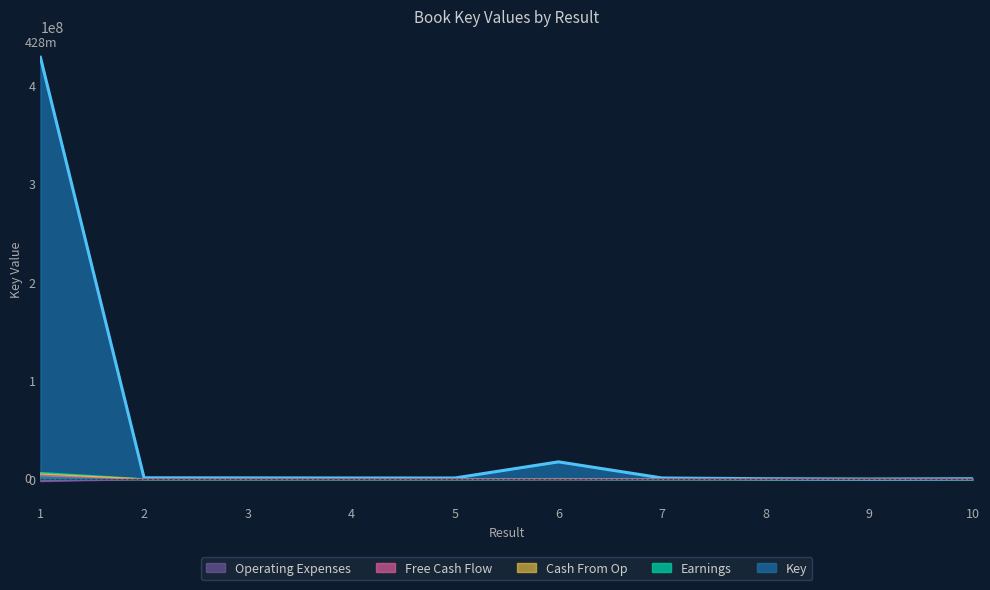

How many lines are shown in the chart?

5